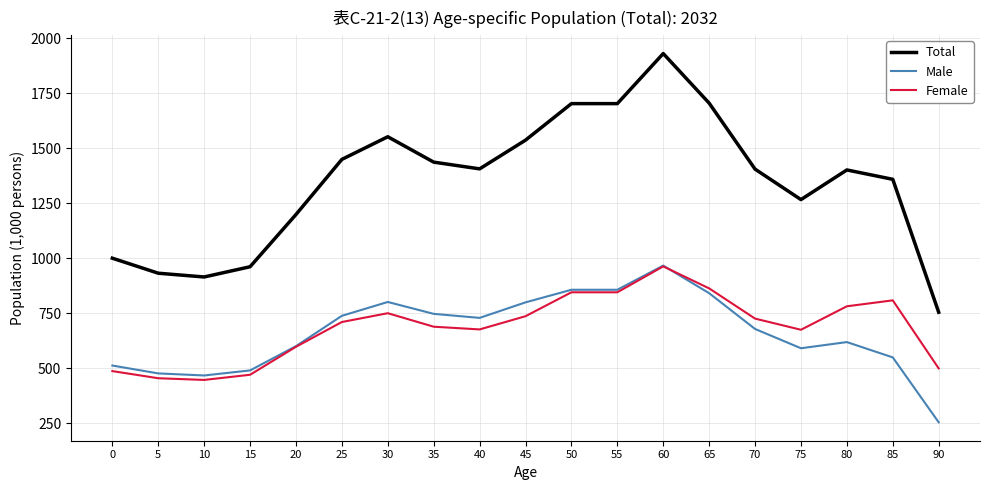

What is the difference between the Total values at 65 and 40?

298.6